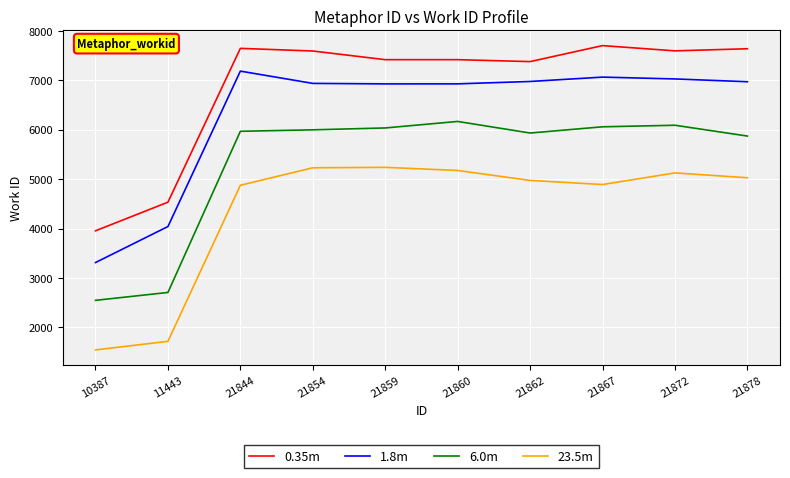

True or false: 23.5m has more than 1 points higher than both neighbors.

True